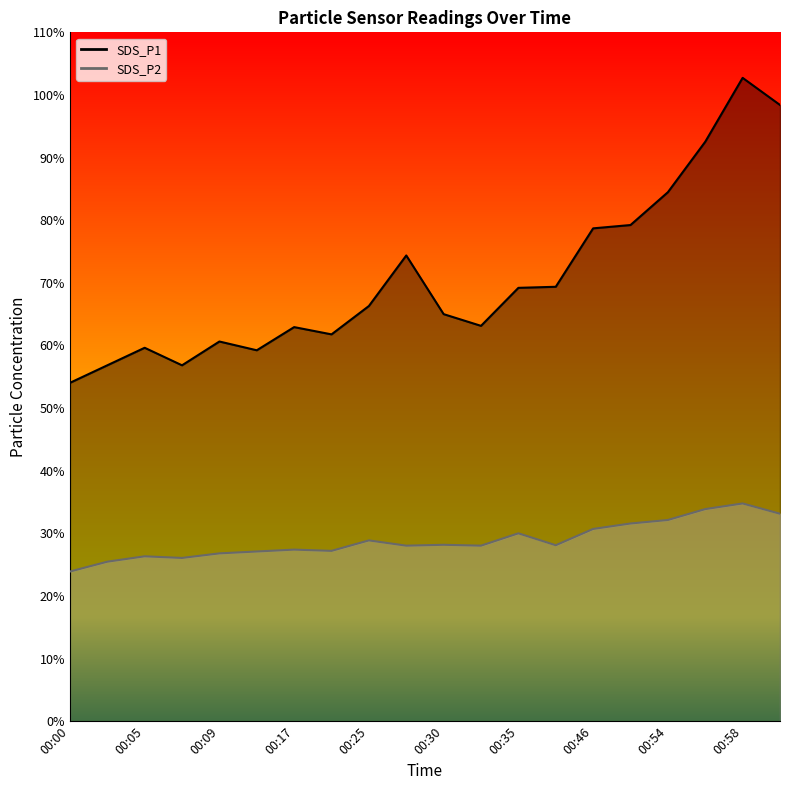

True or false: SDS_P1 and SDS_P2 cross at least once.

False